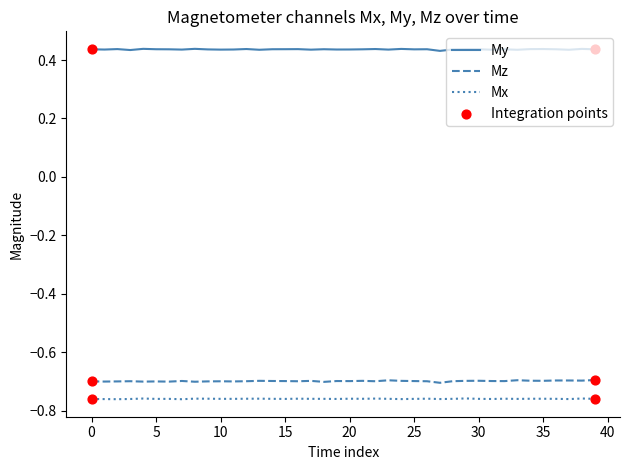

At how many categories does at least one series exceed 0?

40